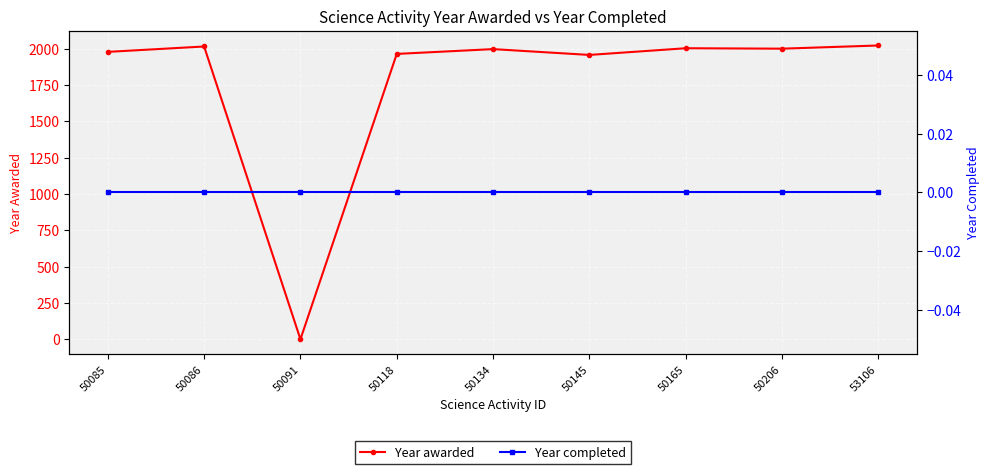

True or false: Year completed has more than 1 points higher than both neighbors.

False